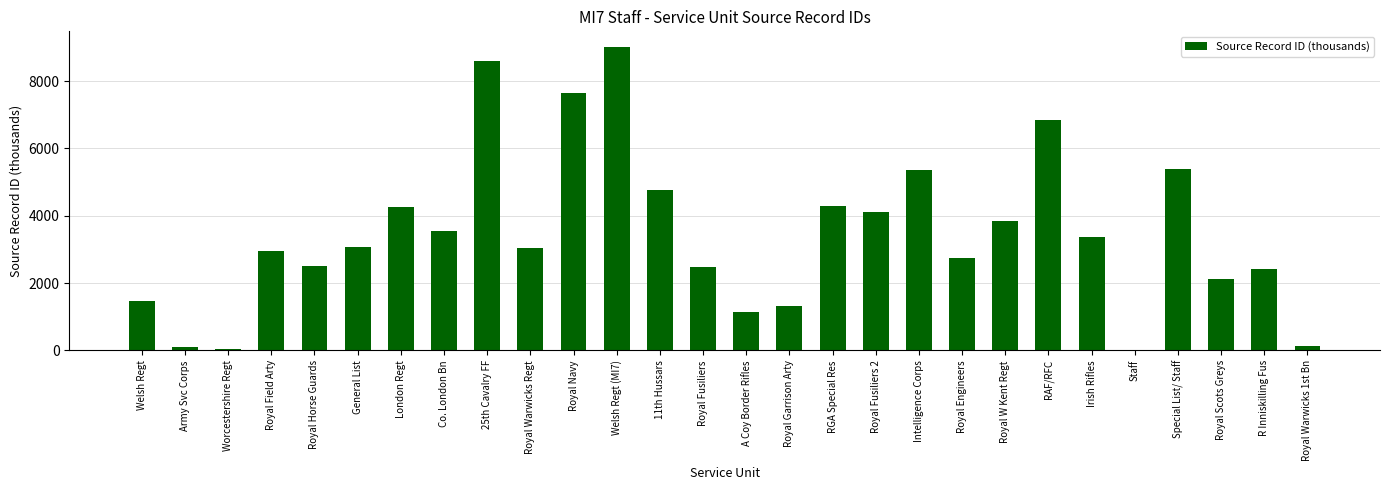

How many categories are shown in the chart?

28